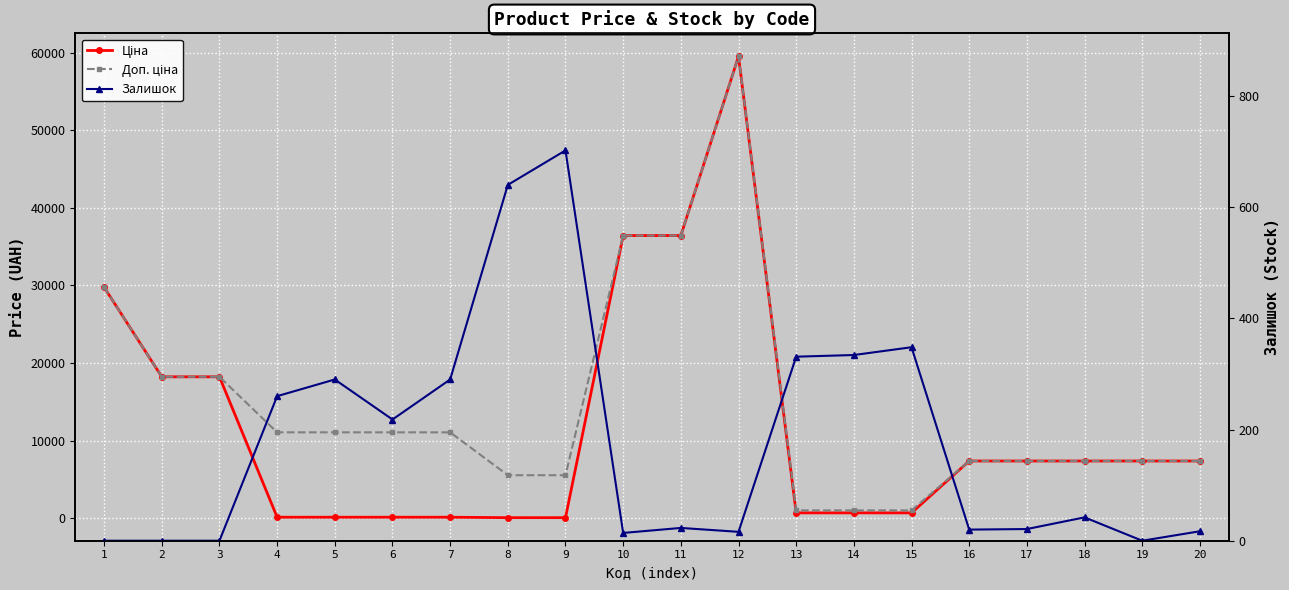

Is the value of Залишок at 15 greater than the value of Доп. ціна at 13?

No